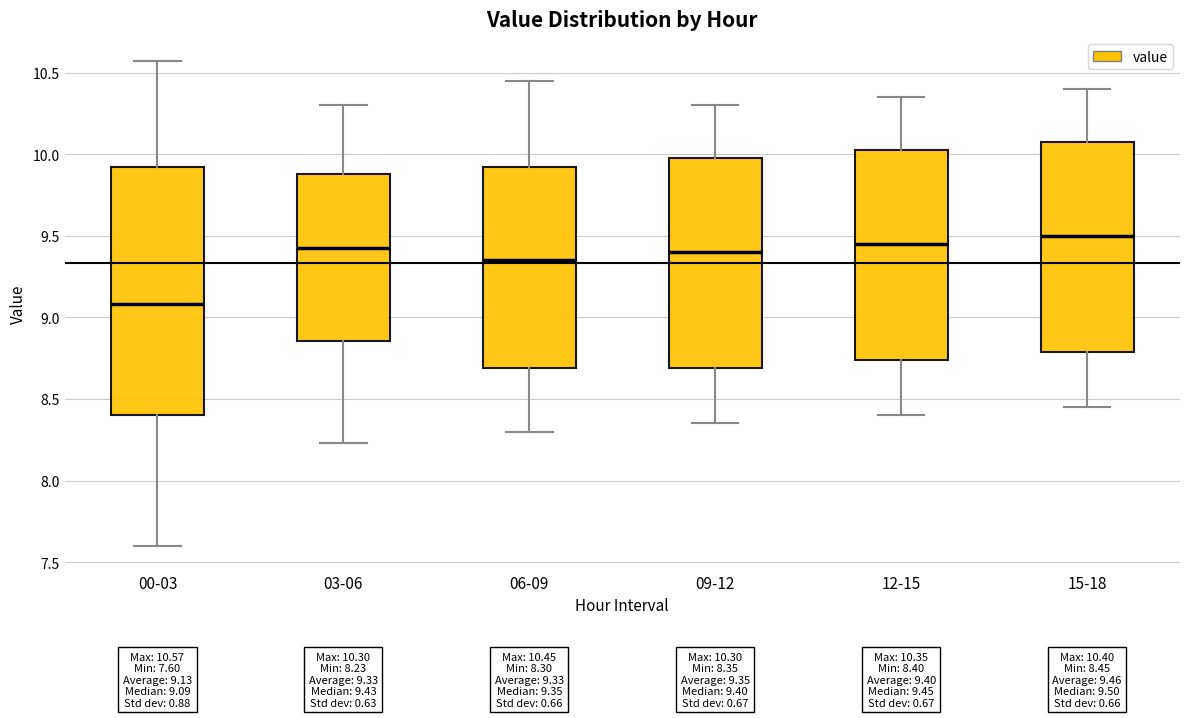

Which box has the lowest median line?

00-03